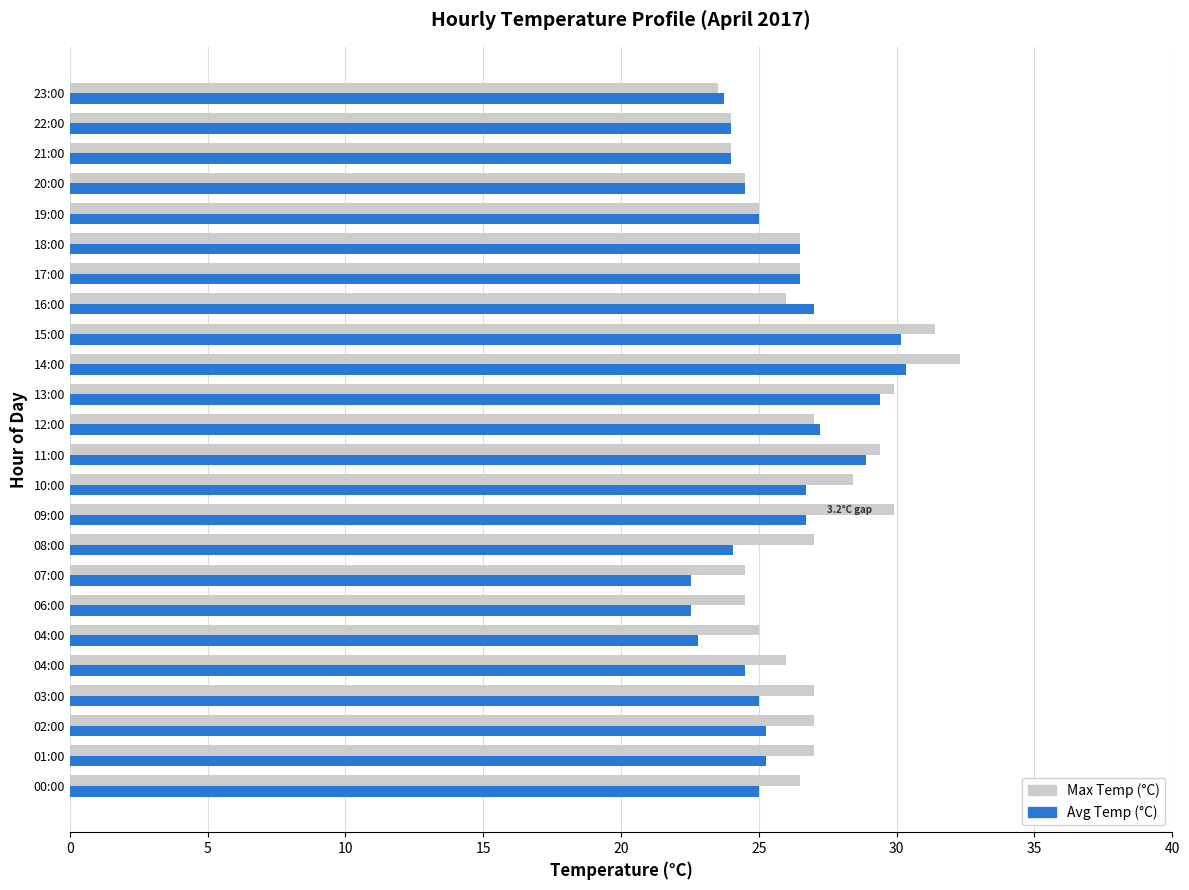

What is the difference between the maximum and minimum values in the Avg Temp (°C) series?

7.8